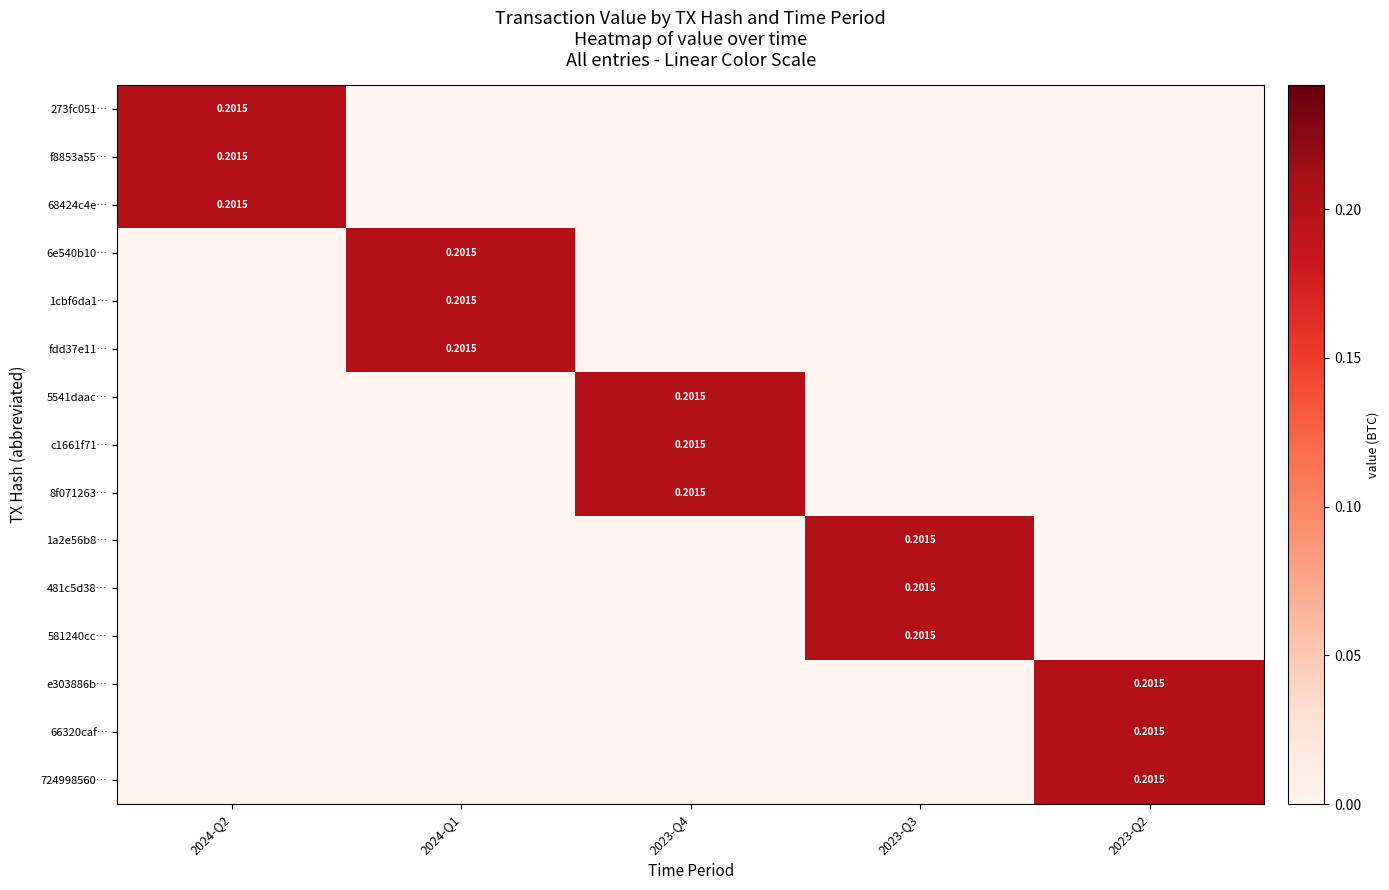

How many values in 581240cc… are above zero?

1